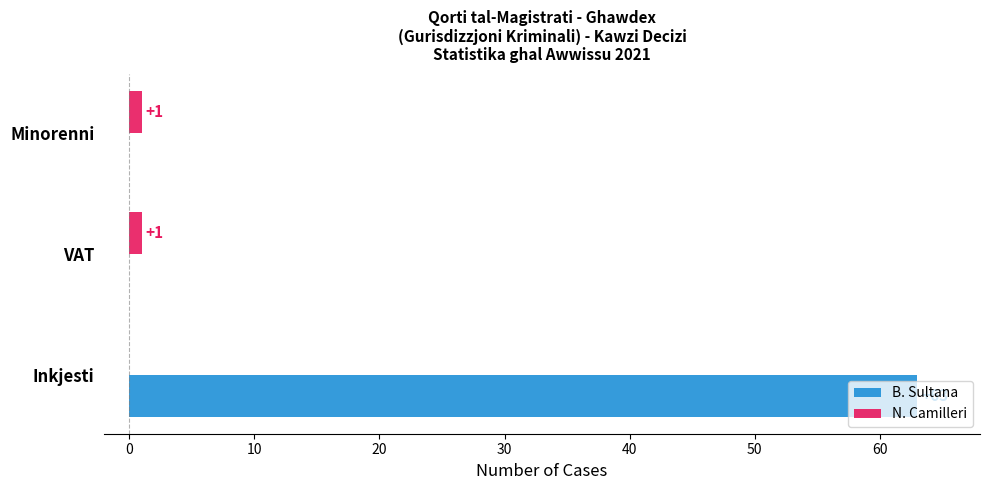

How many values in B. Sultana are above zero?

1